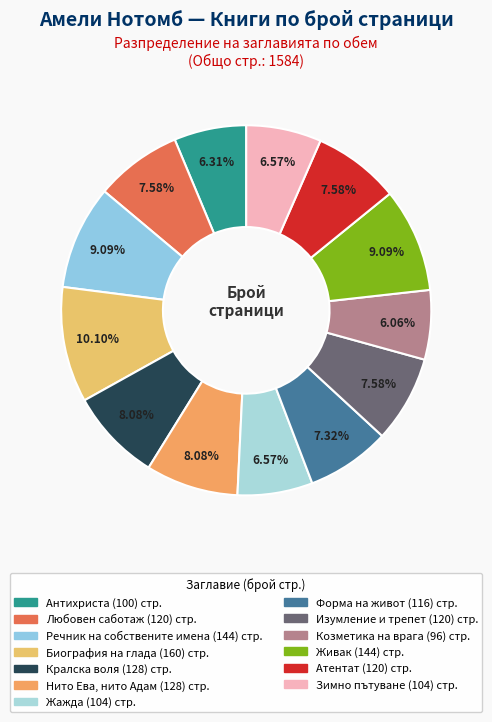

Which category has the smallest portion of the pie?

Козметика на врага (96)